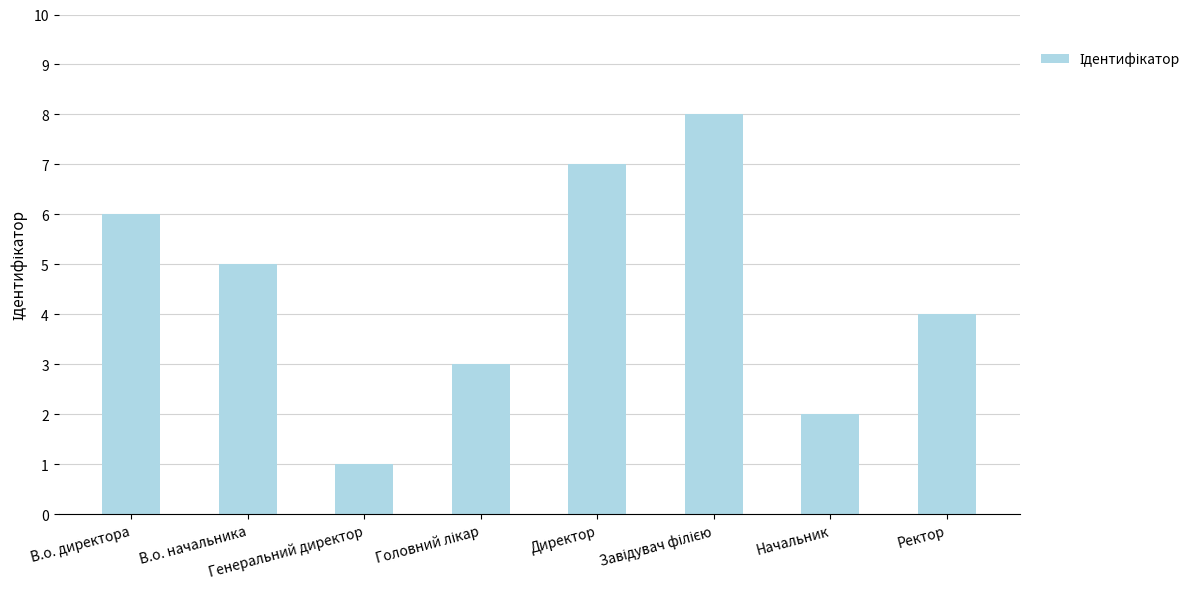

Does the chart contain stacked bars?

No